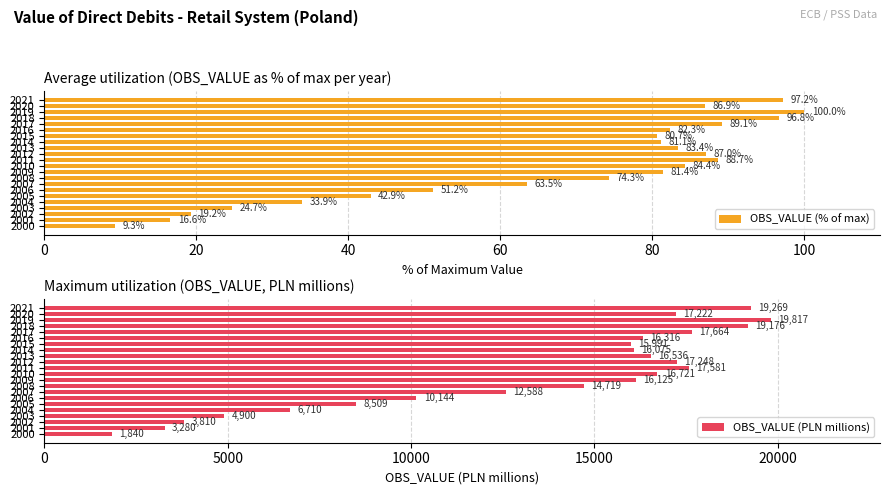

What is the smallest value displayed?

9.3